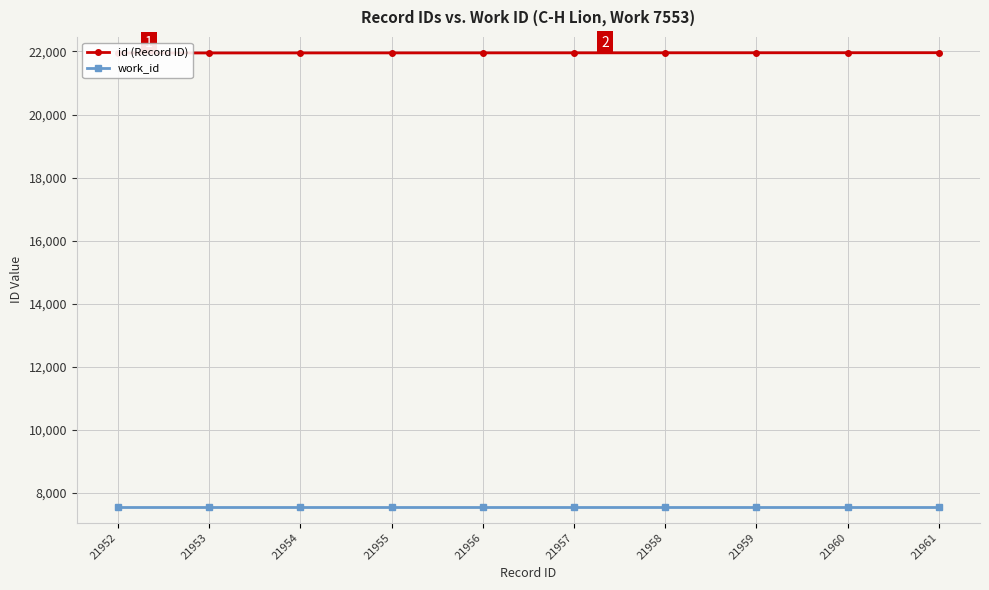

True or false: work_id has more than 2 points higher than both neighbors.

False